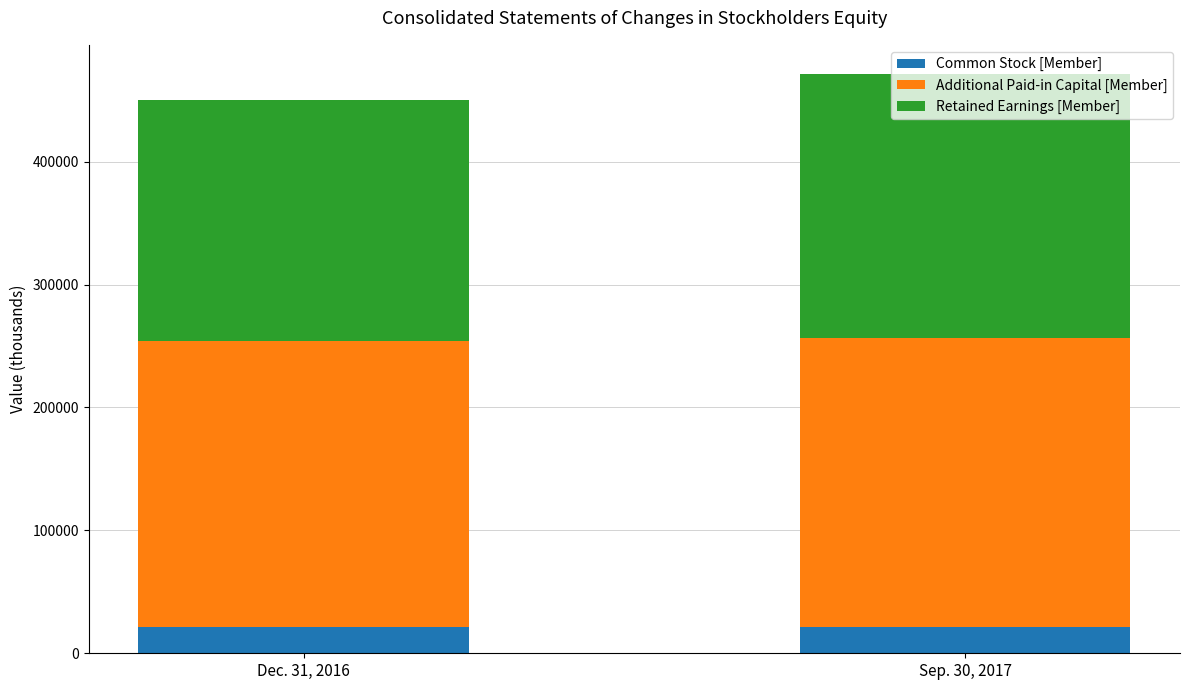

What is the value of the Common Stock [Member] bar at the 1st from the left?

21111